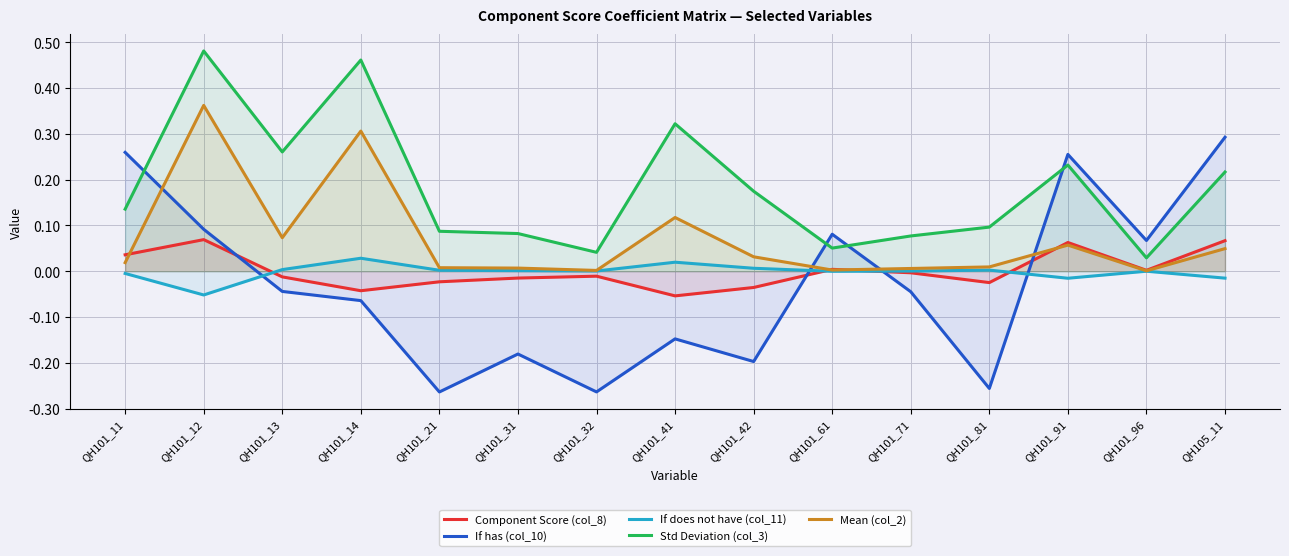

At which category does Mean (col_2) reach its first local valley?

QH101_13